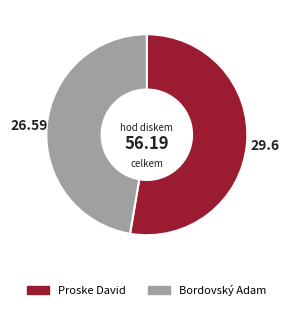

Which has a higher value, Proske David or Bordovský Adam?

Proske David